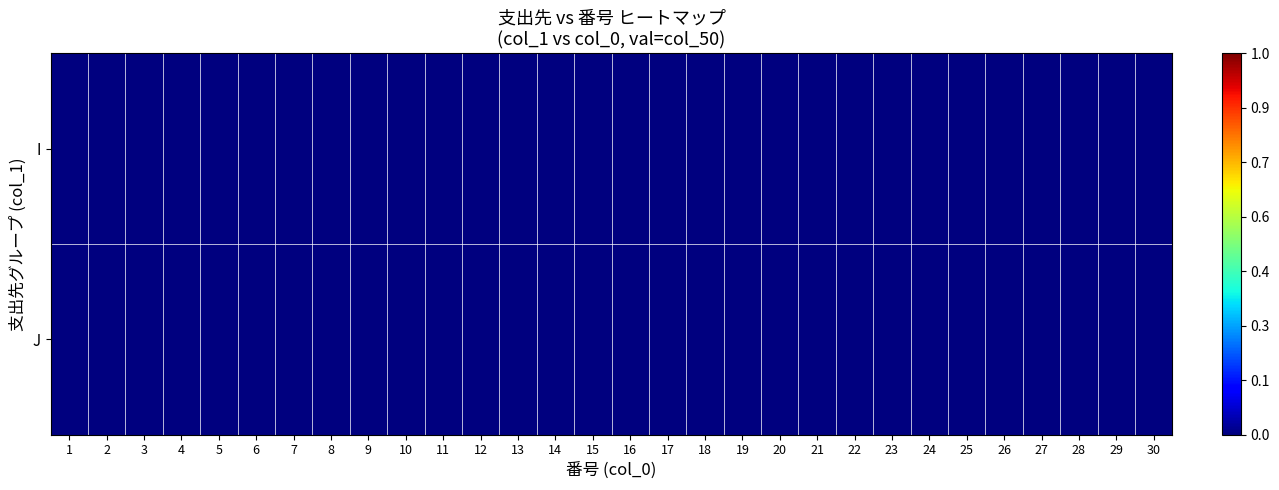

Is the value of J at 2 greater than the value of I at 21?

No